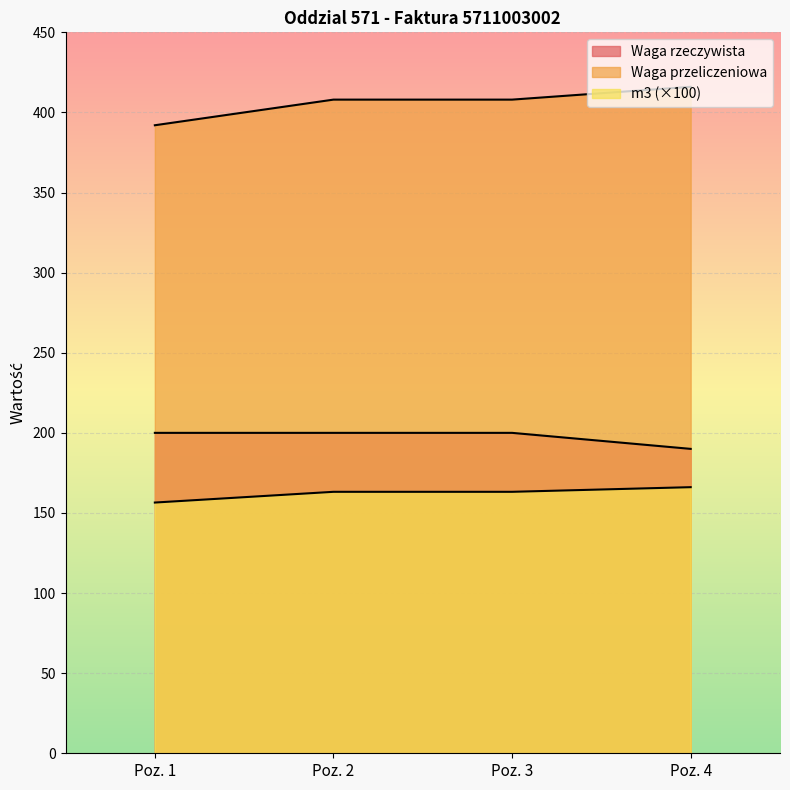

What is the value of the m3 point at the 3rd from the left?

163.2